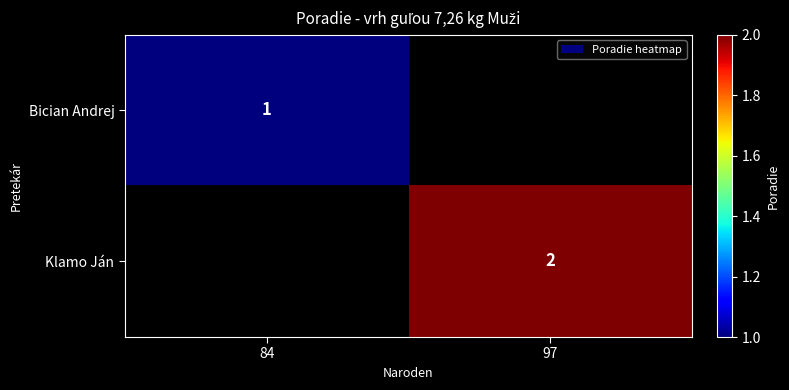

At how many categories does at least one series exceed 1?

1